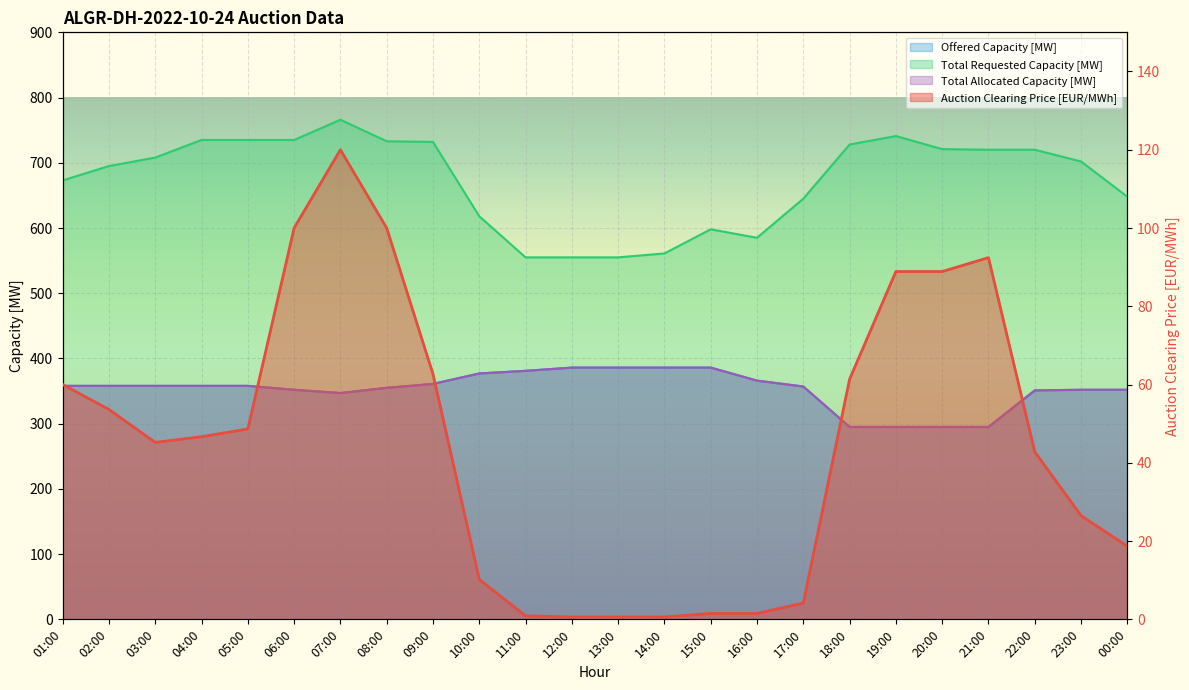

Reading right to left, what are all the values shown in this chart?

Auction Clearing Price [EUR/MWh]: 00:00=18.7	23:00=26.5	22:00=42.8	21:00=92.4	20:00=88.9	19:00=88.9	18:00=61.4	17:00=4.2	16:00=1.5	15:00=1.5	14:00=0.6	13:00=0.6	12:00=0.6	11:00=0.9	10:00=10.2	09:00=62.7	08:00=100.0	07:00=120.0	06:00=100.0	05:00=48.6	04:00=46.7	03:00=45.2	02:00=53.6	01:00=60.0
Offered Capacity [MW]: 00:00=352.0	23:00=352.0	22:00=351.0	21:00=295.0	20:00=295.0	19:00=295.0	18:00=295.0	17:00=357.0	16:00=366.0	15:00=386.0	14:00=386.0	13:00=386.0	12:00=386.0	11:00=381.0	10:00=377.0	09:00=361.0	08:00=355.0	07:00=347.0	06:00=352.0	05:00=358.0	04:00=358.0	03:00=358.0	02:00=358.0	01:00=358.0
Total Requested Capacity [MW]: 00:00=648.0	23:00=702.0	22:00=720.0	21:00=720.0	20:00=721.0	19:00=741.0	18:00=728.0	17:00=645.0	16:00=585.0	15:00=598.0	14:00=561.0	13:00=555.0	12:00=555.0	11:00=555.0	10:00=618.0	09:00=732.0	08:00=733.0	07:00=766.0	06:00=735.0	05:00=735.0	04:00=735.0	03:00=708.0	02:00=695.0	01:00=673.0
Total Allocated Capacity [MW]: 00:00=352.0	23:00=352.0	22:00=351.0	21:00=295.0	20:00=295.0	19:00=295.0	18:00=295.0	17:00=357.0	16:00=366.0	15:00=386.0	14:00=386.0	13:00=386.0	12:00=386.0	11:00=381.0	10:00=377.0	09:00=361.0	08:00=355.0	07:00=347.0	06:00=352.0	05:00=358.0	04:00=358.0	03:00=358.0	02:00=358.0	01:00=358.0